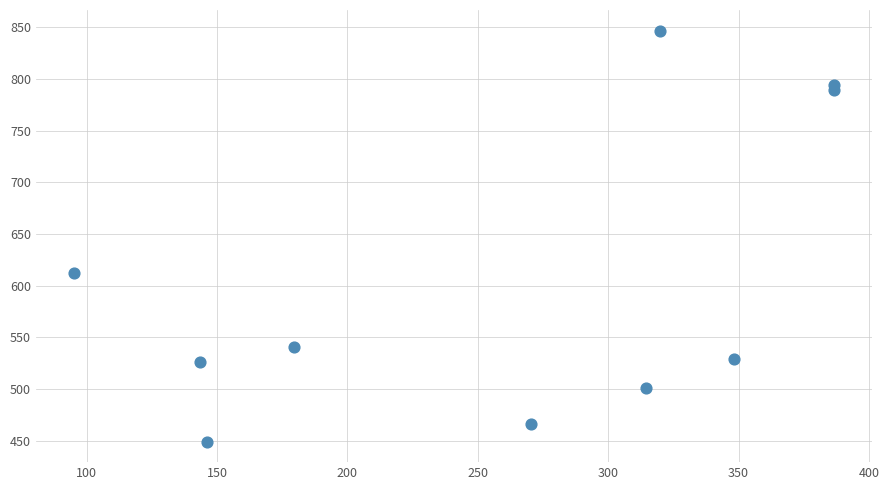

What Y value in the scatter plot is closest to 648?

612